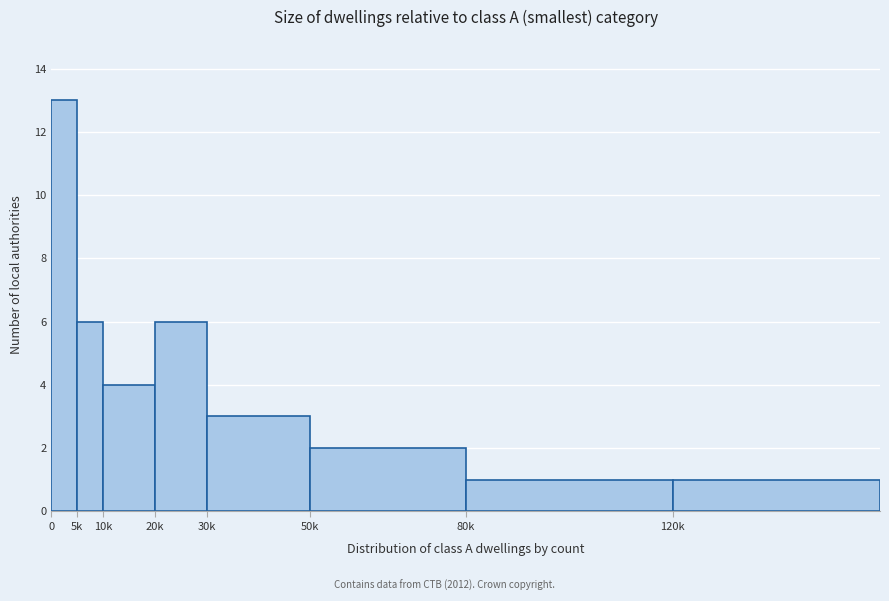

Reading right to left, what are all the values shown in this chart?

1	1	2	3	6	4	6	13